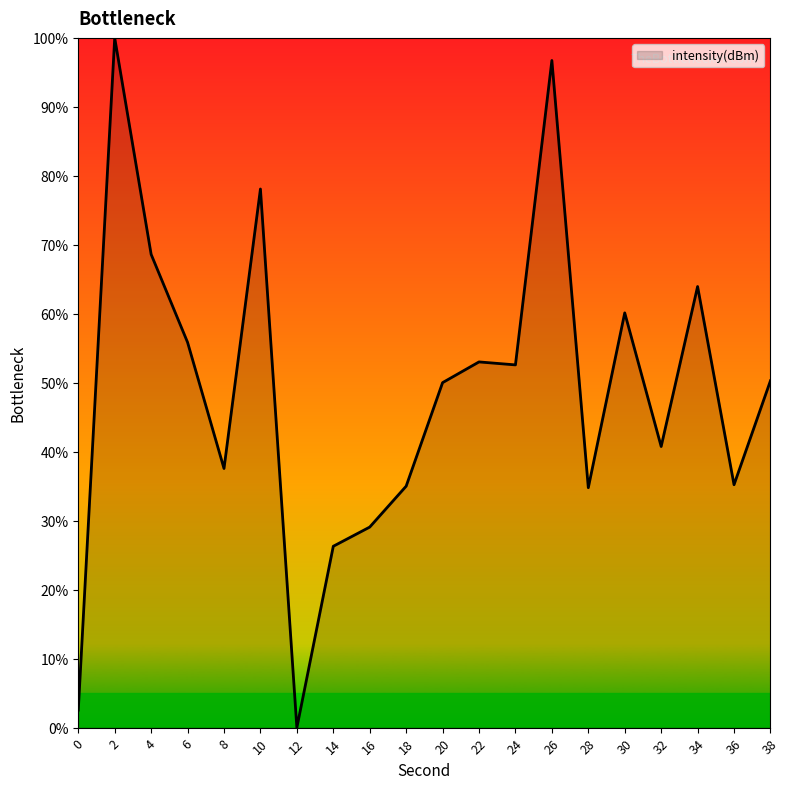

Read the value at 18.

35.0